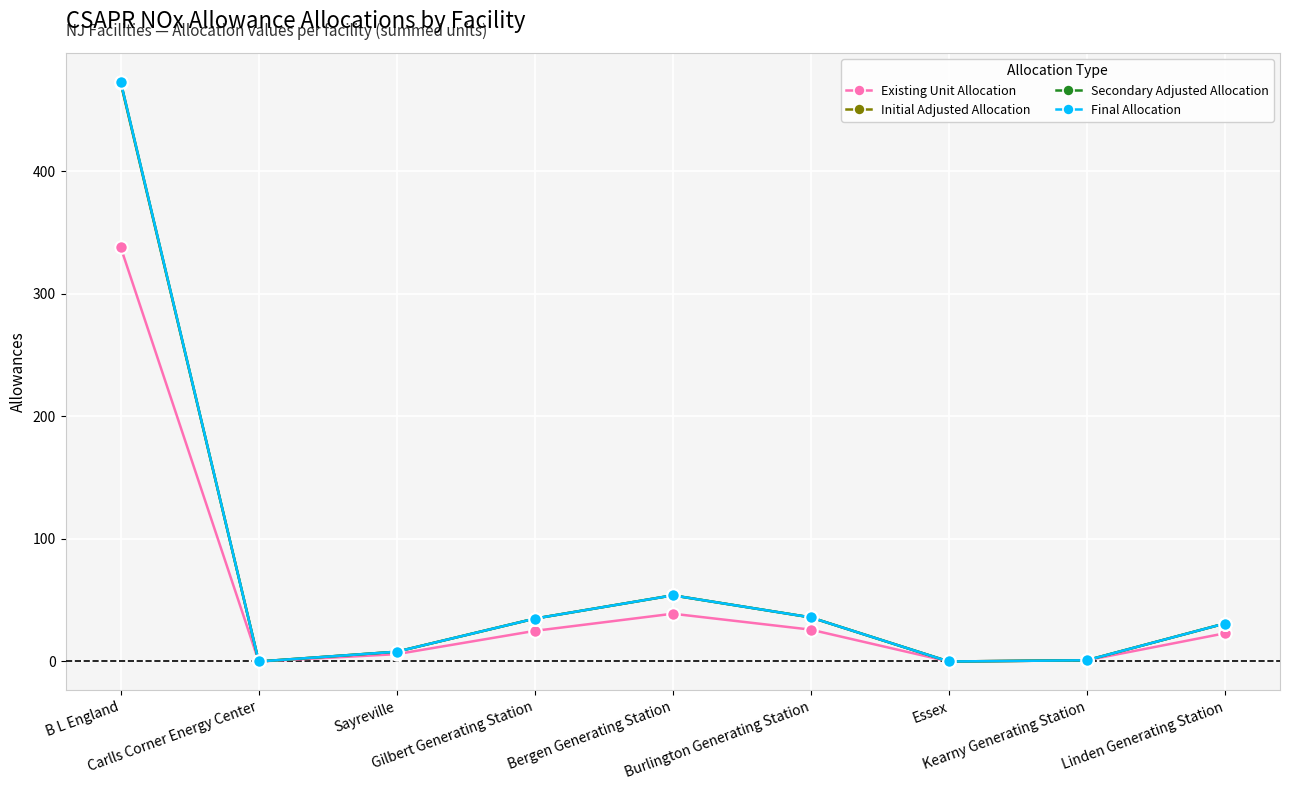

Reading left to right, what are all the values shown in this chart?

Existing Unit Allocation: B L England=338	Carlls Corner Energy Center=0	Sayreville=6	Gilbert Generating Station=25	Bergen Generating Station=39	Burlington Generating Station=26	Essex=0	Kearny Generating Station=1	Linden Generating Station=23
Initial Adjusted Allocation: B L England=472	Carlls Corner Energy Center=0	Sayreville=8	Gilbert Generating Station=35	Bergen Generating Station=54	Burlington Generating Station=36	Essex=0	Kearny Generating Station=1	Linden Generating Station=31
Secondary Adjusted Allocation: B L England=473	Carlls Corner Energy Center=0	Sayreville=8	Gilbert Generating Station=35	Bergen Generating Station=54	Burlington Generating Station=36	Essex=0	Kearny Generating Station=1	Linden Generating Station=31
Final Allocation: B L England=473	Carlls Corner Energy Center=0	Sayreville=8	Gilbert Generating Station=35	Bergen Generating Station=54	Burlington Generating Station=36	Essex=0	Kearny Generating Station=1	Linden Generating Station=31